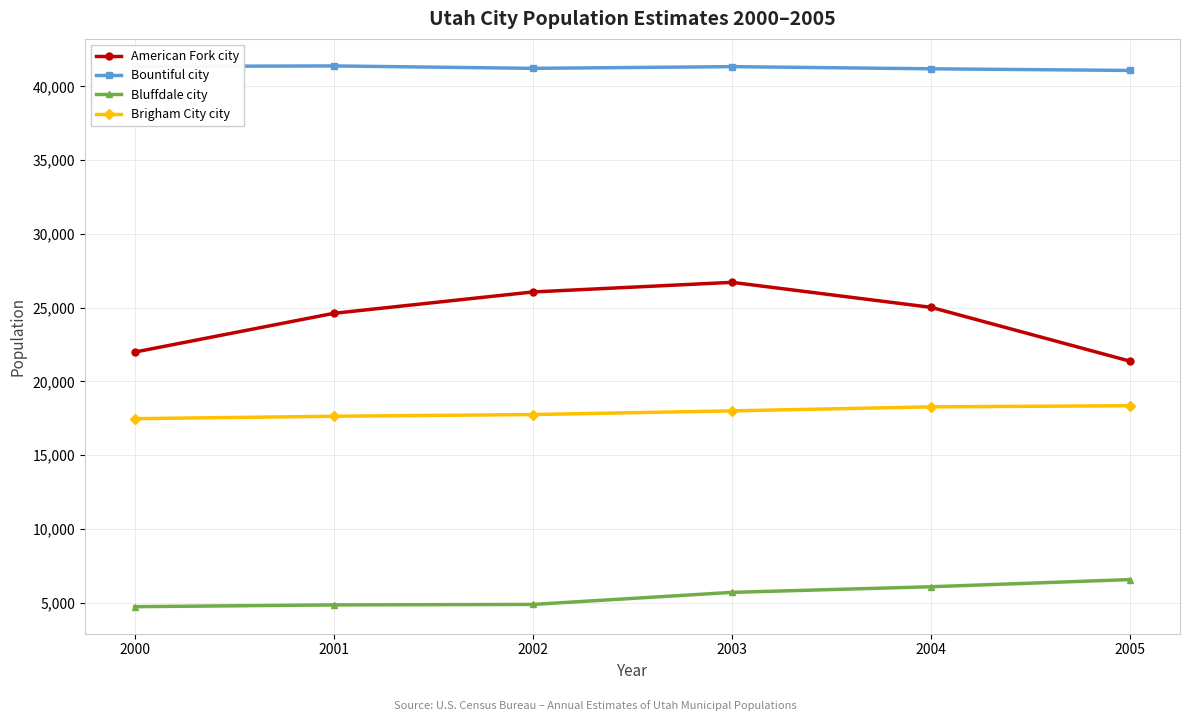

The Bountiful city series shows 41227 at 2002. True or false?

True